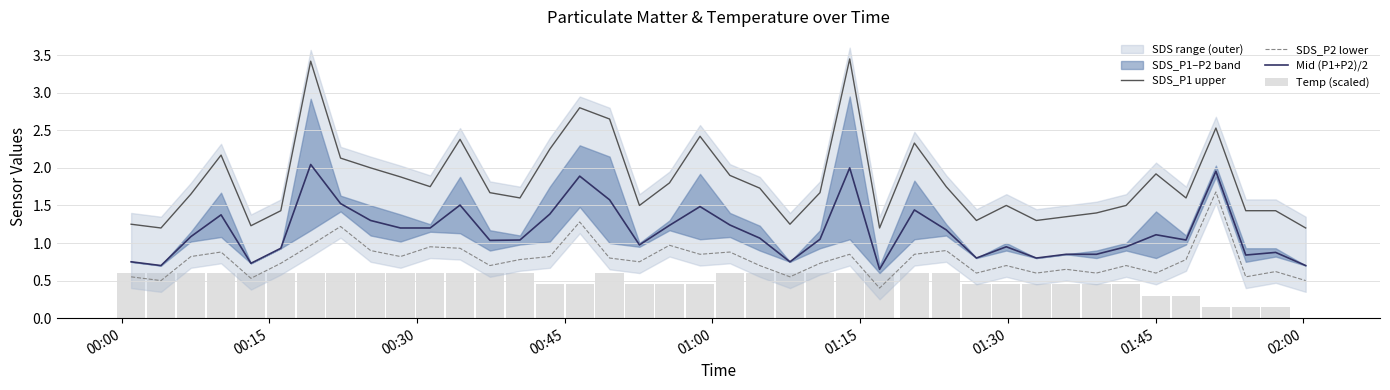

What is the difference between the maximum and minimum values in the Mid (P1+P2)/2 series?

1.4